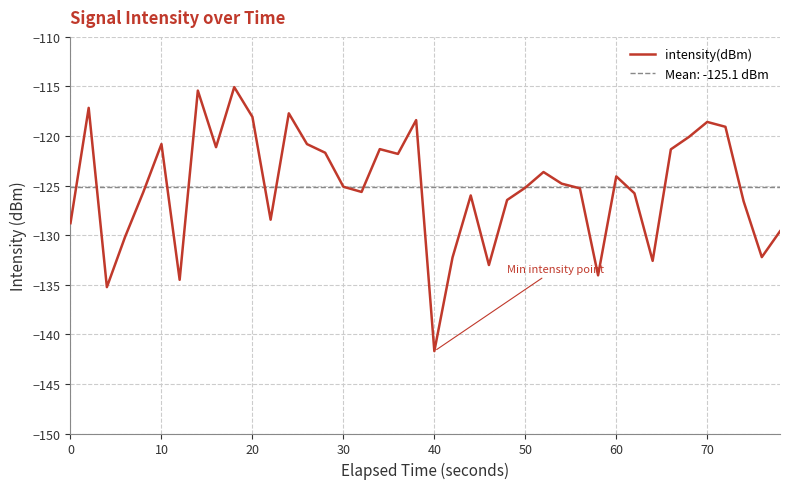

Is it true that the value at 0 is -46.5?

False